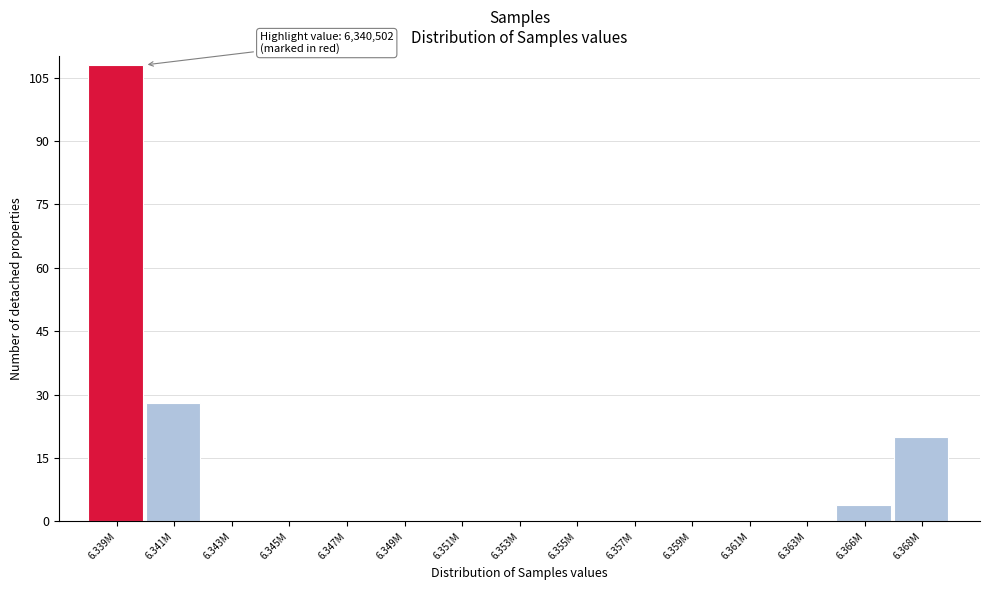

Reading right to left, what are all the values shown in this chart?

6.368M=20	6.366M=4	6.363M=0	6.361M=0	6.359M=0	6.357M=0	6.355M=0	6.353M=0	6.351M=0	6.349M=0	6.347M=0	6.345M=0	6.343M=0	6.341M=28	6.339M=108